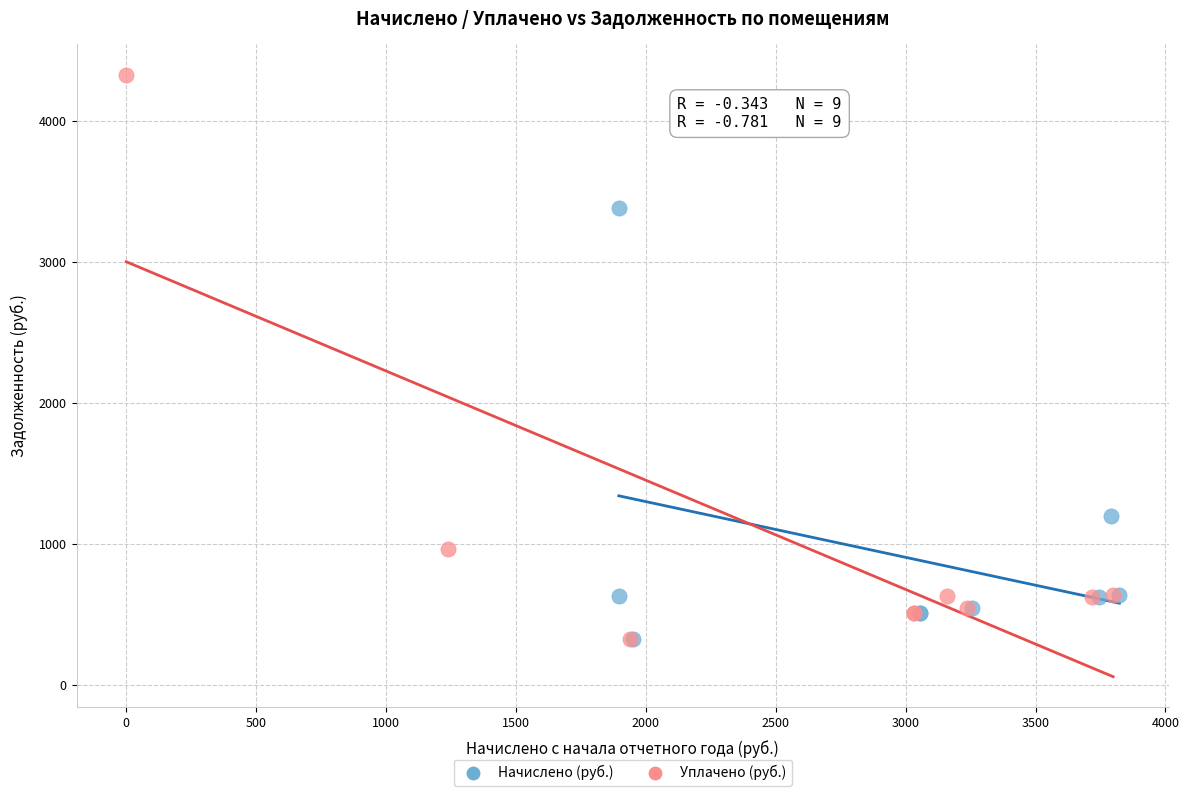

Which series has the largest Y range (max minus min)?

Уплачено (руб.)